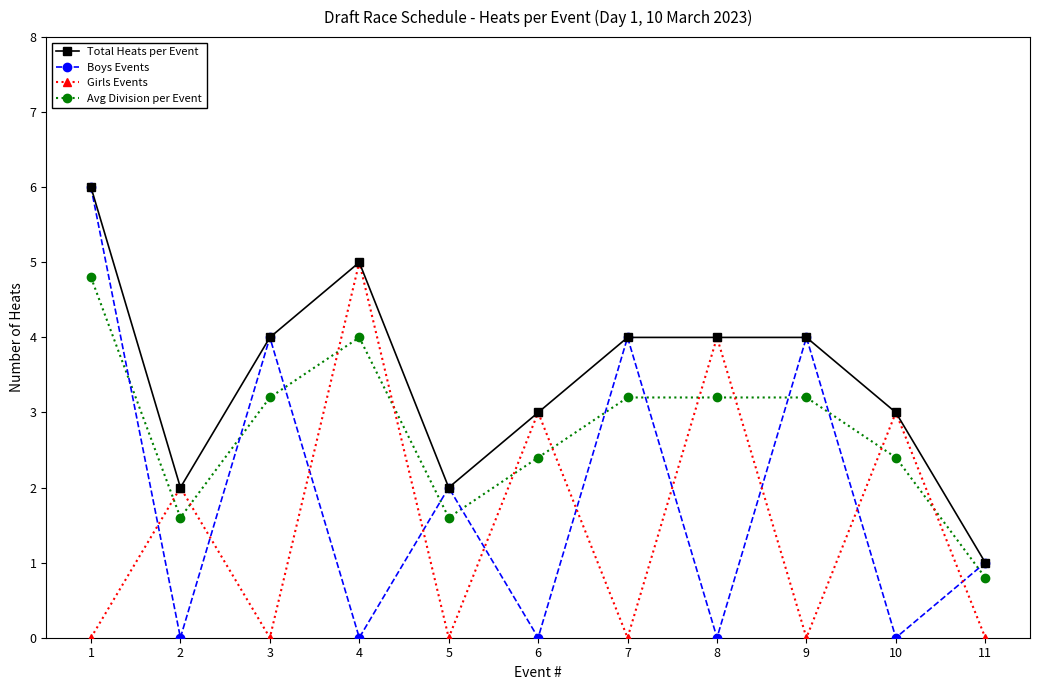

Is this an area chart (filled region under the line)?

No